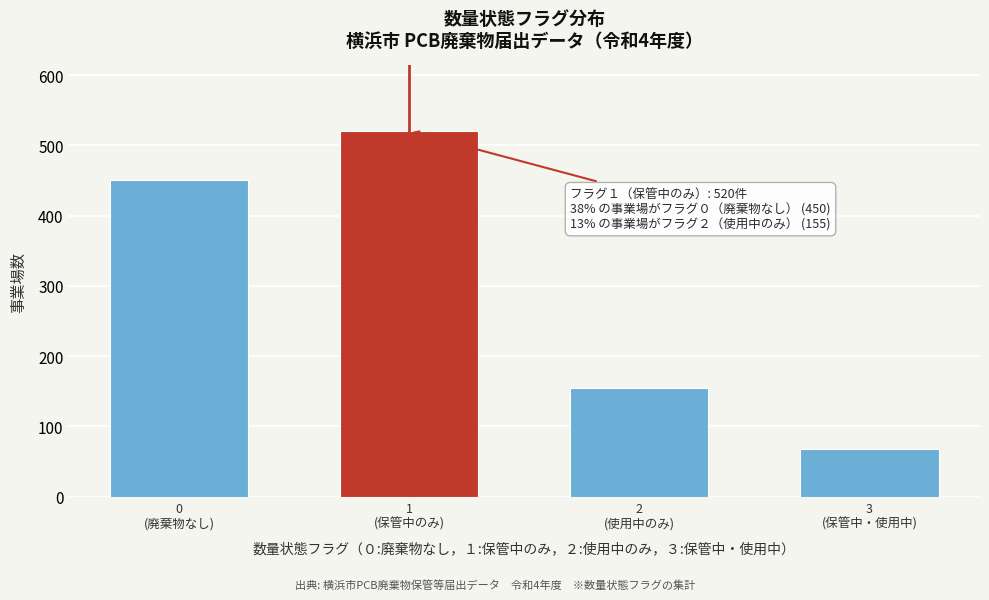

Reading left to right, list all the values displayed in this chart.

450	520	155	68